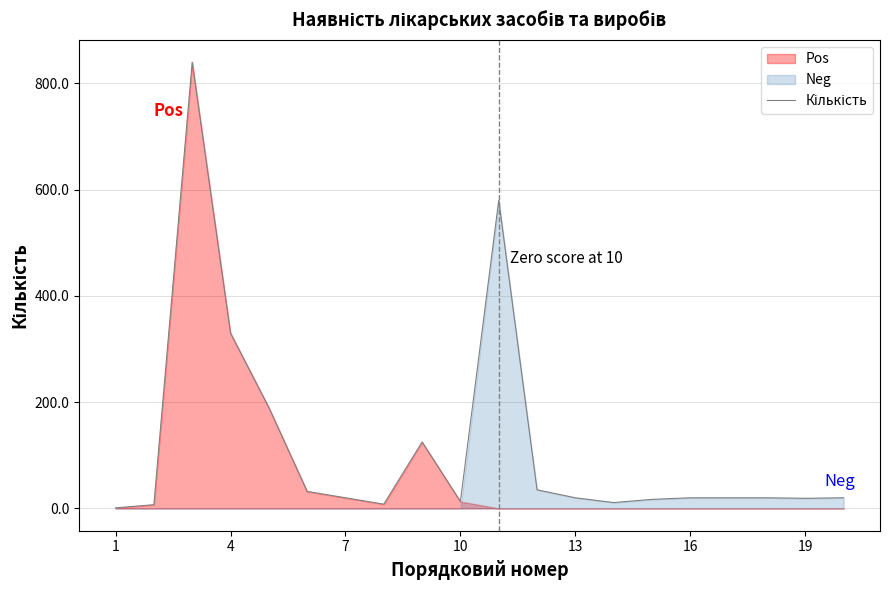

What is the greatest value displayed?

840